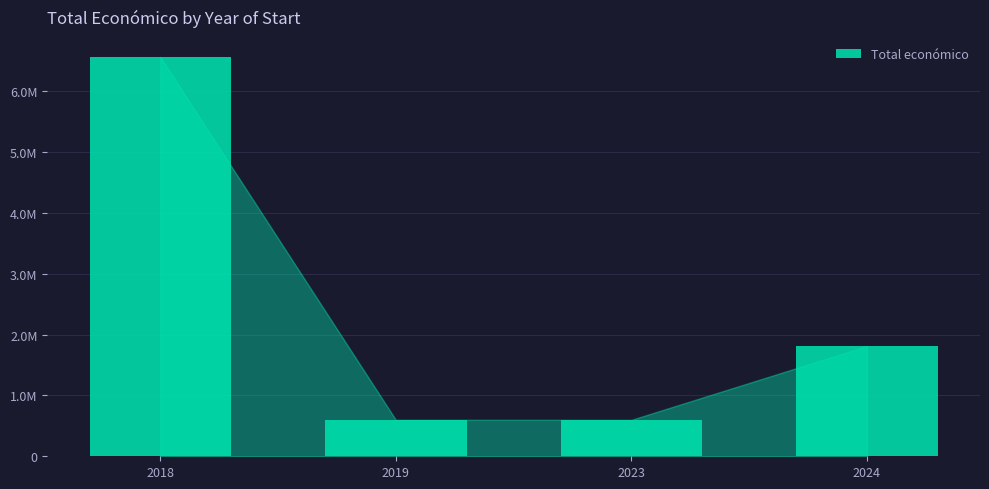

Where does the data first go above 1812448?

2018